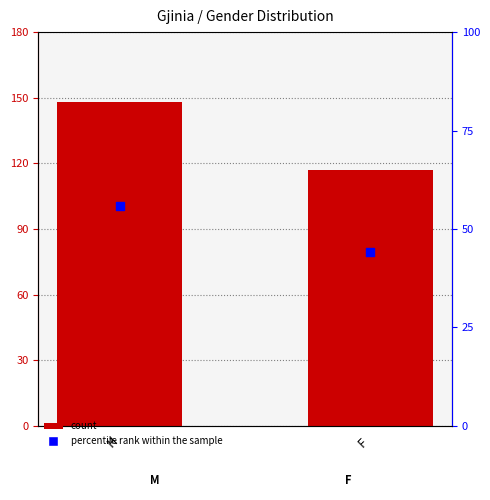

At which category is the sum across all series the highest?

M